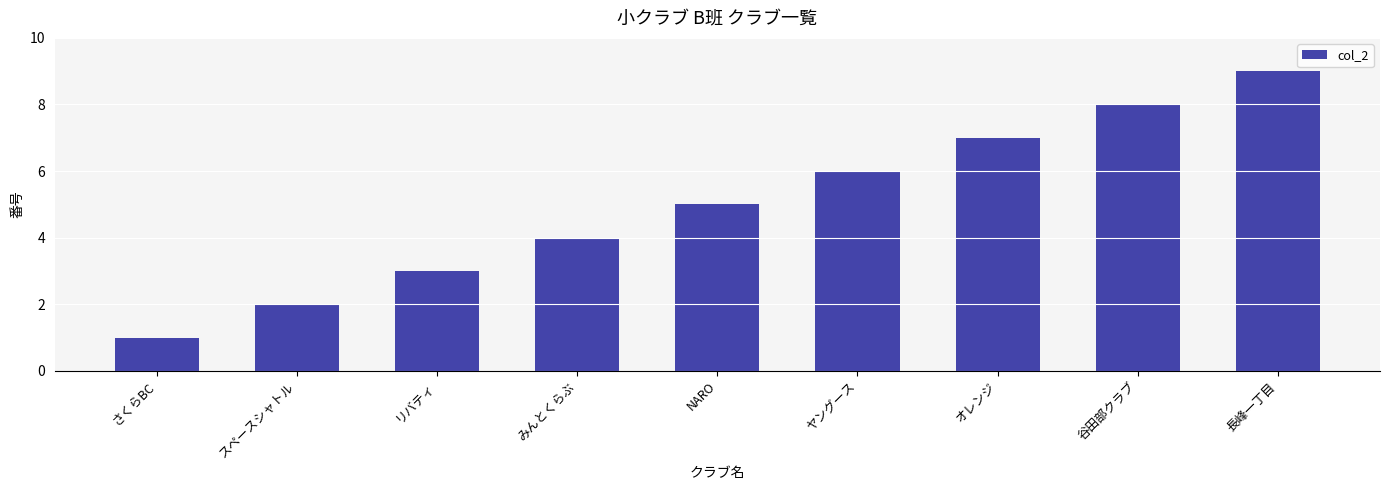

What is the difference between the second highest and minimum values?

7